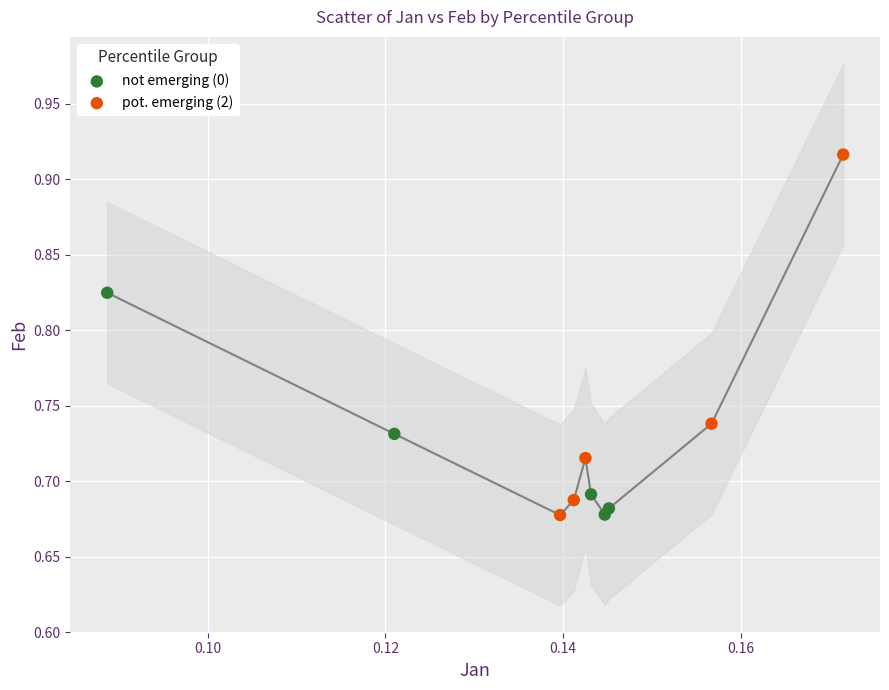

Which series reaches the maximum Y coordinate?

pot. emerging (2)